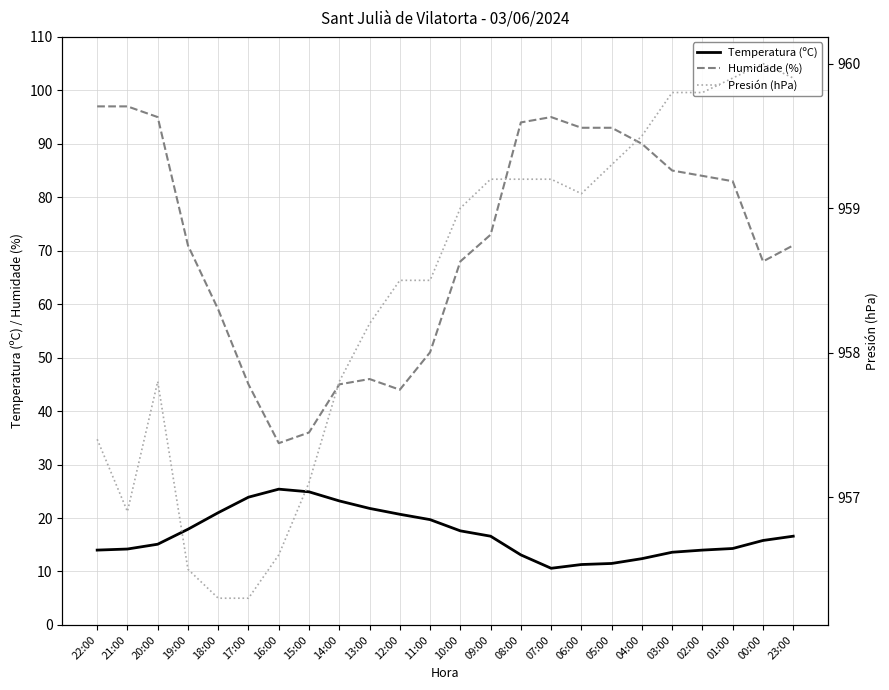

What is the spread (max minus min) of values at 16:00?

931.2